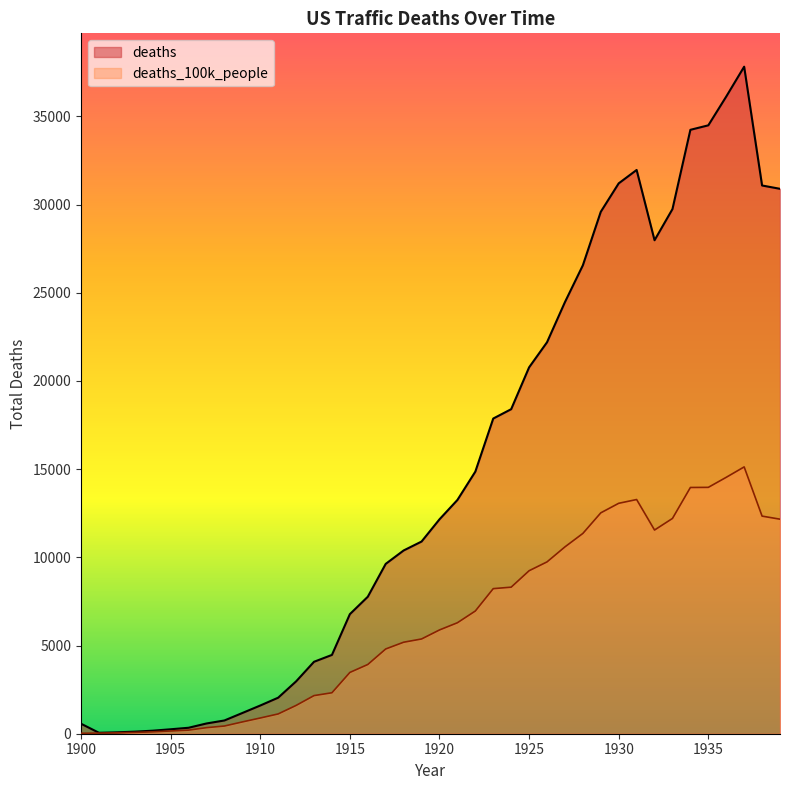

How many interior local valleys does the deaths series have?

2